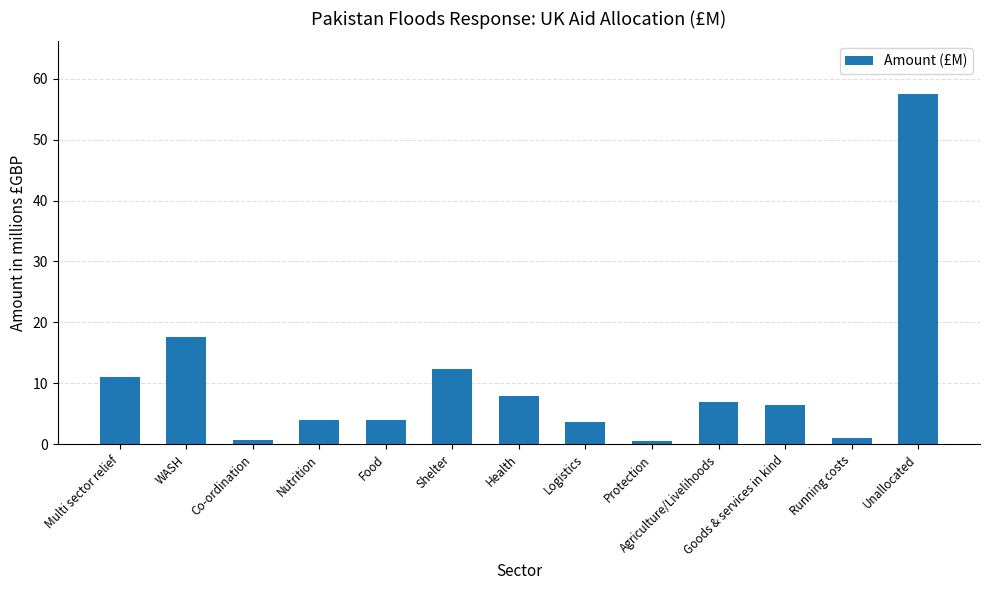

Where does the data first go above 6?

Multi sector relief